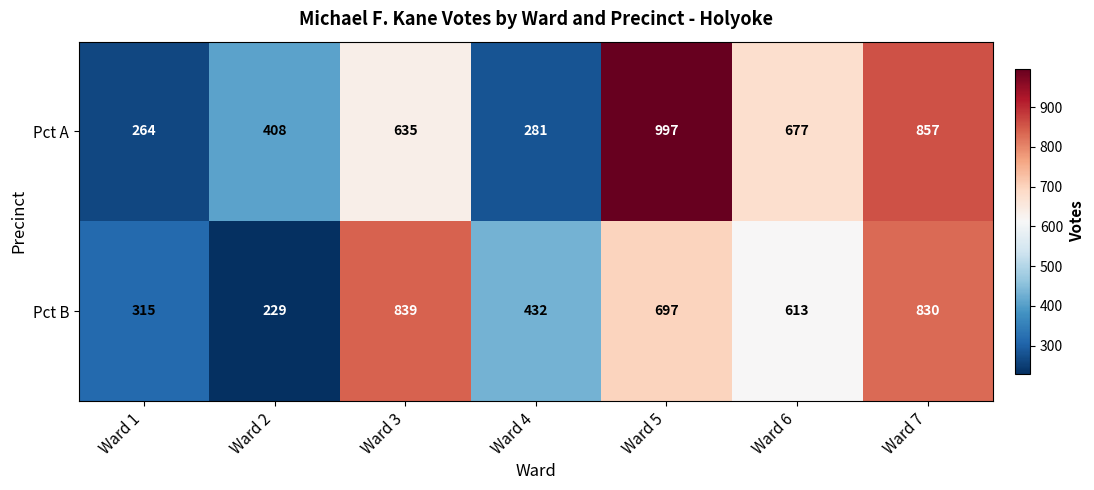

At which category is the sum across all series the highest?

Ward 5